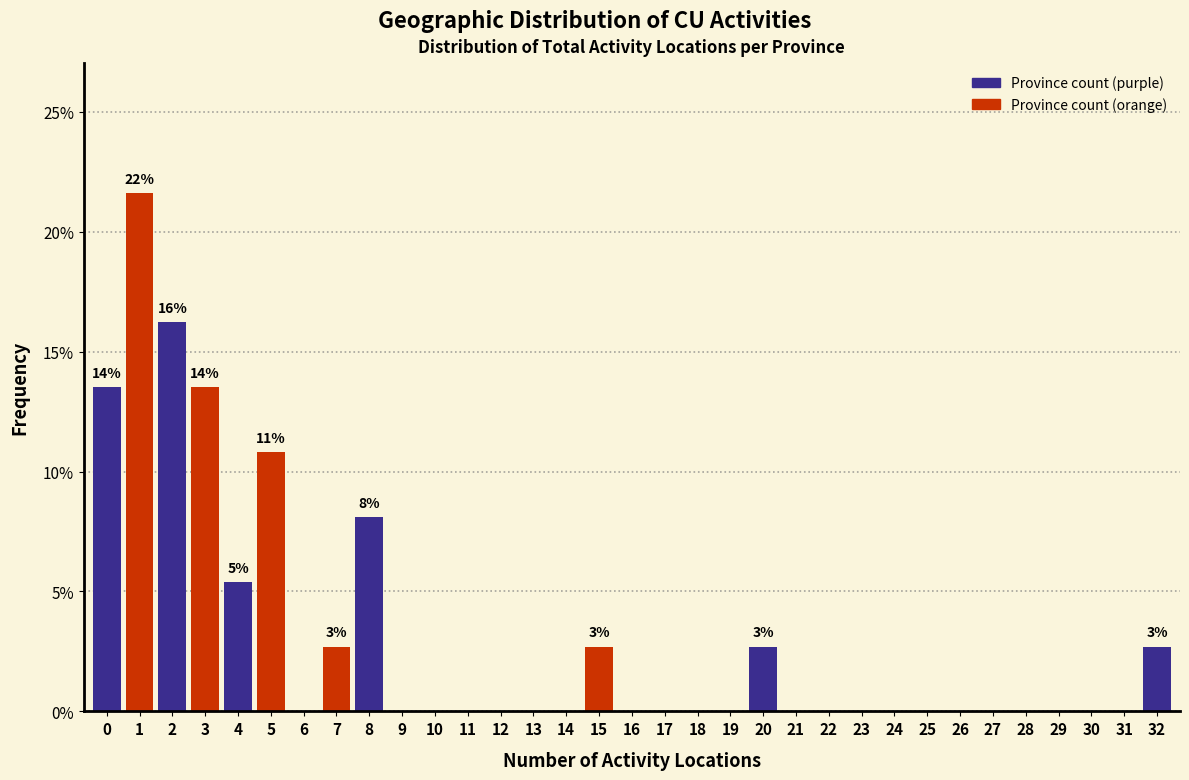

Over which range of the x-axis is the bar tallest?

0.5 to 1.5